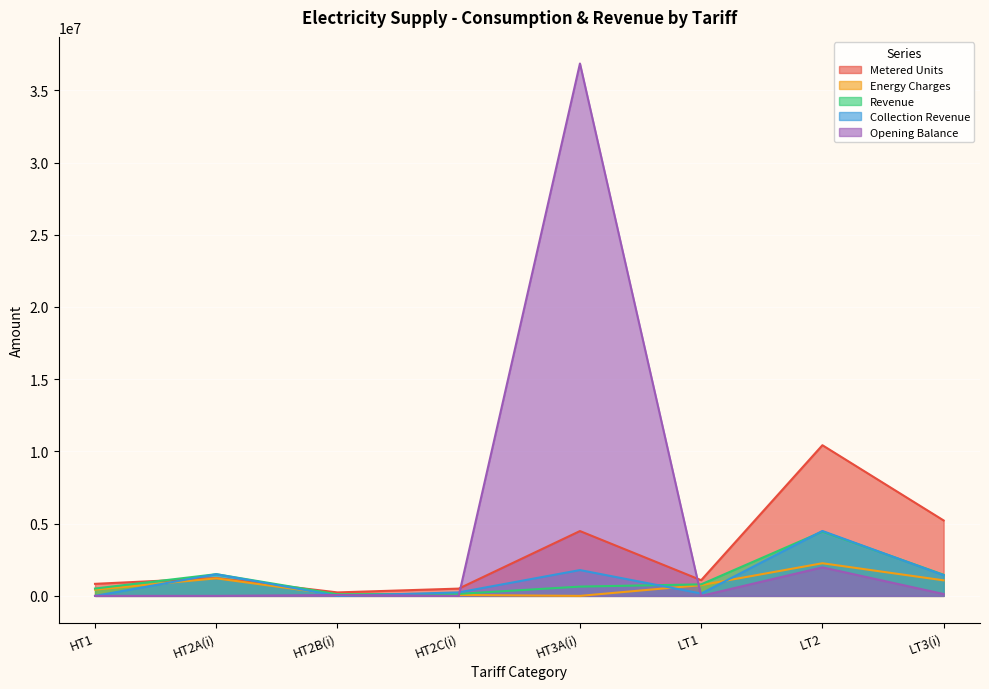

What is the label of the 7th point from the right?

HT2A(i)